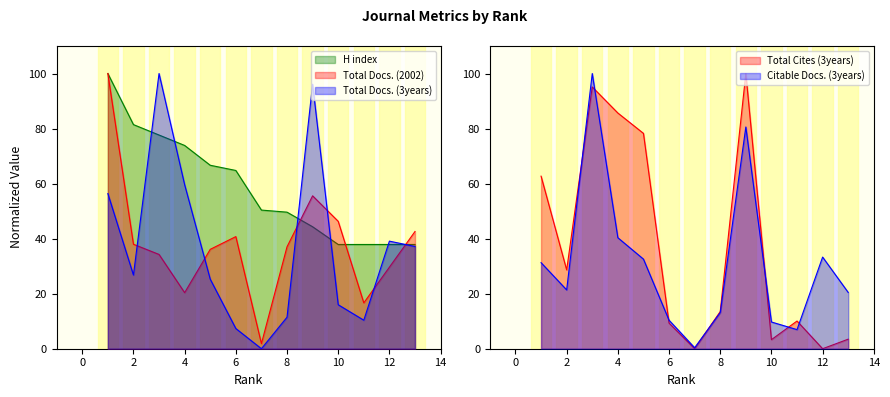

List the series in order of their peak value, lowest first.

H index, Total Docs. (2002), Total Docs. (3years), Total Cites (3years), Citable Docs. (3years)